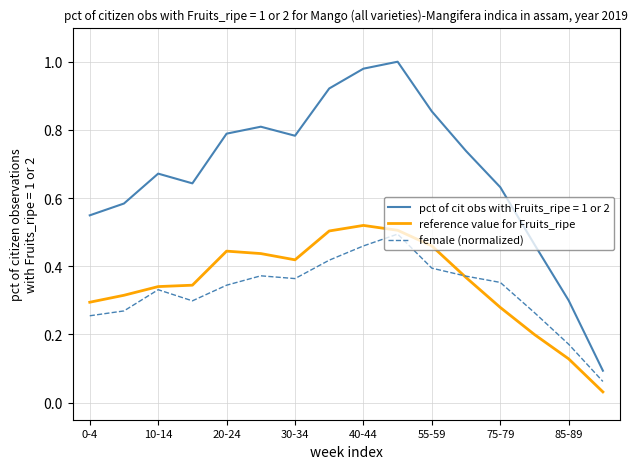

Which series has the largest total across all categories?

pct of cit obs with Fruits_ripe = 1 or 2